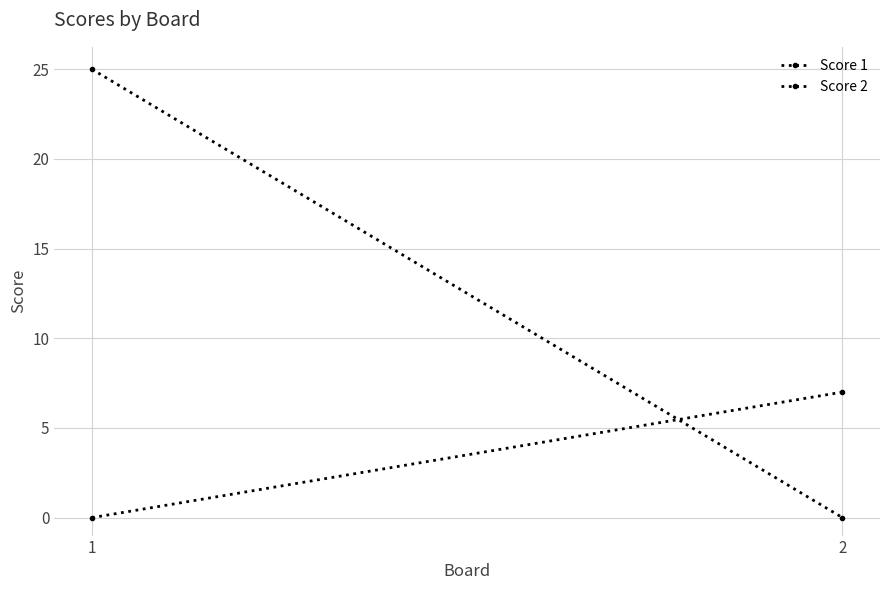

What is the sum of the Score 1 values at 1 and 2?

25